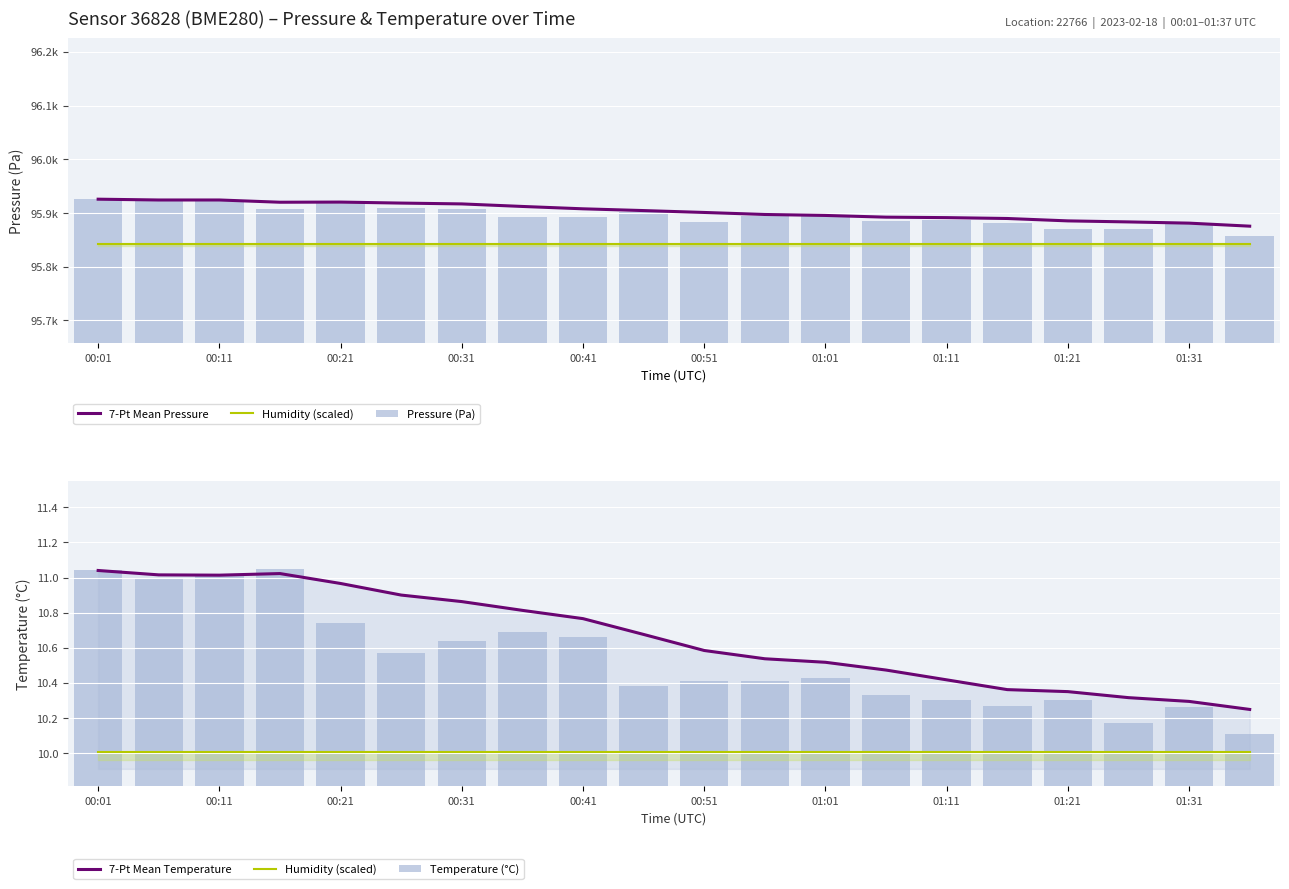

Which series has the widest spread of values?

Pressure (Pa)